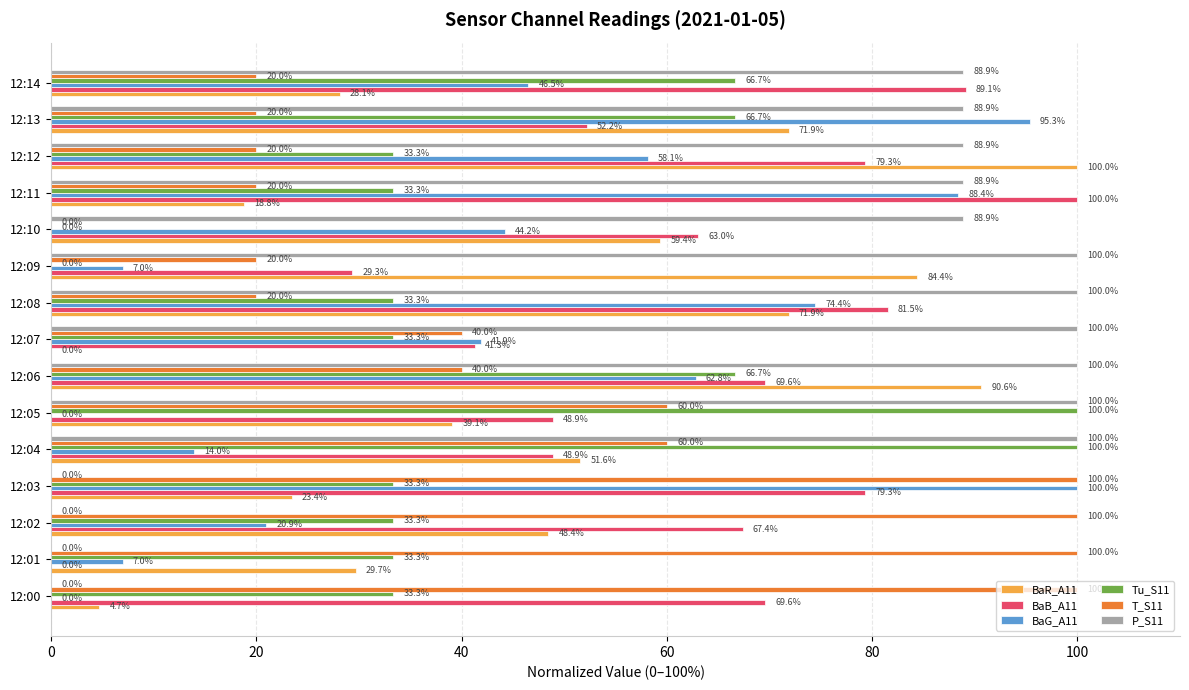

What is the sum of the T_S11 values at 12:06 and 12:05?

100.0